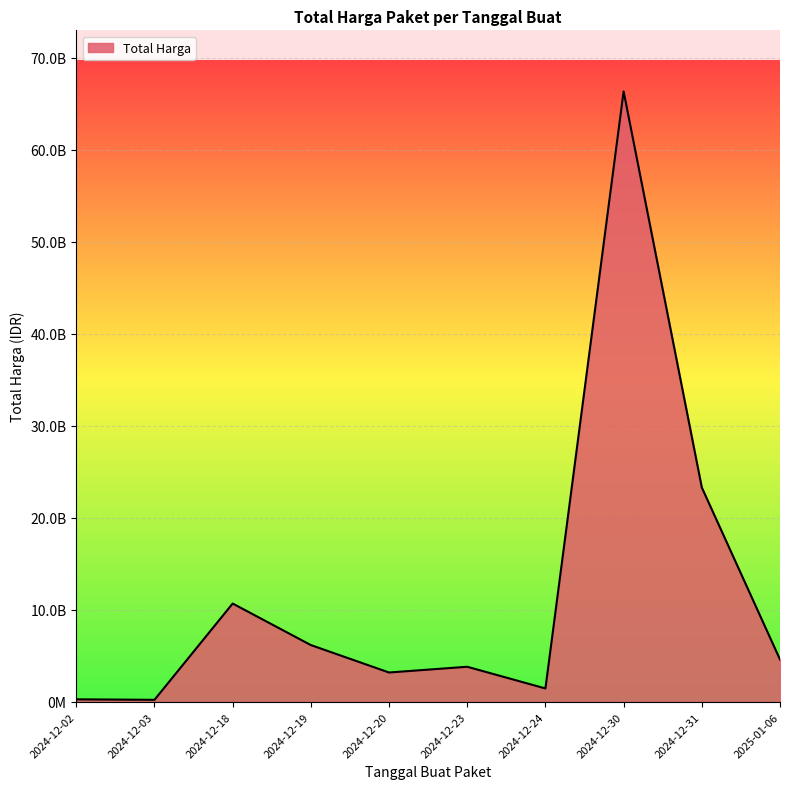

Does the chart have visible grid lines?

Yes